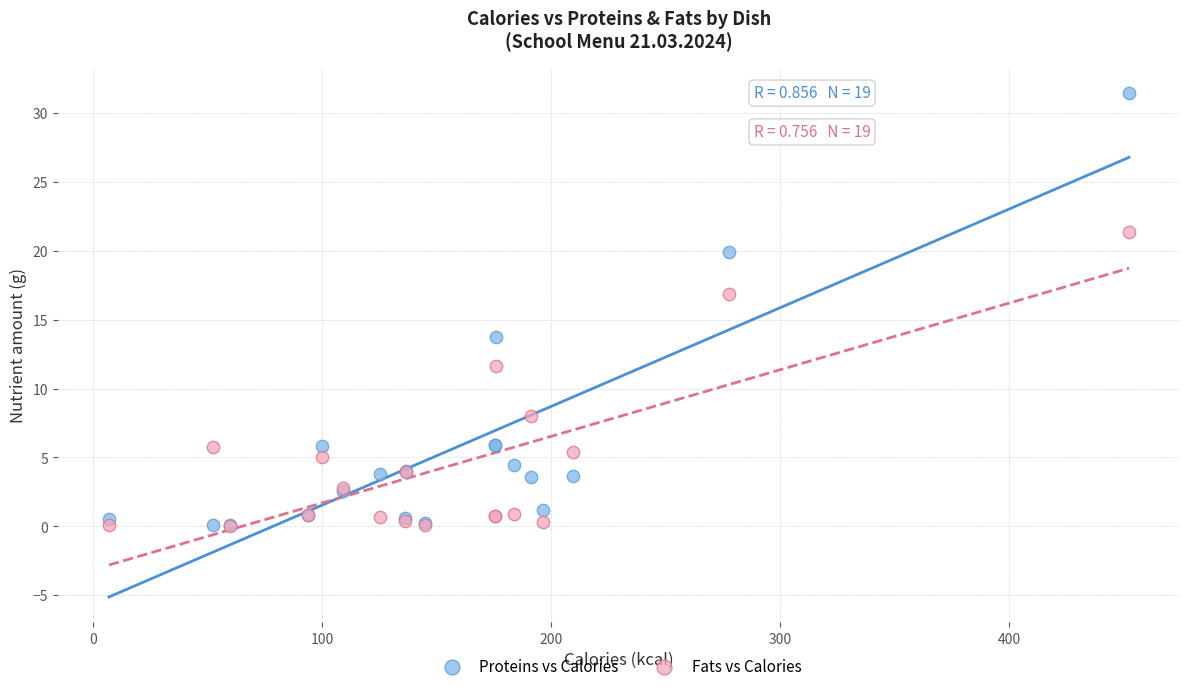

Which series has the largest Y range (max minus min)?

Proteins vs Calories